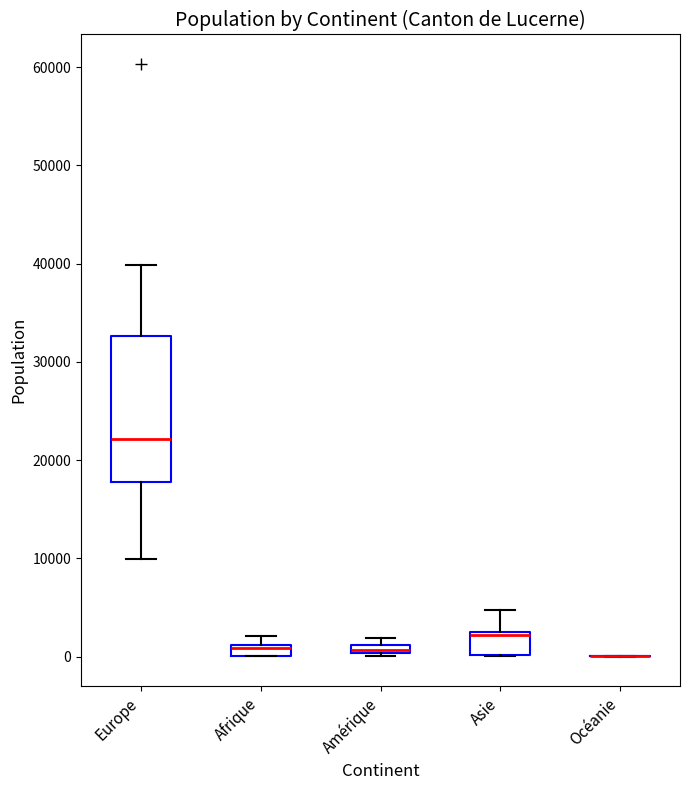

Which box is the tallest, from its lower edge to its upper edge?

Europe